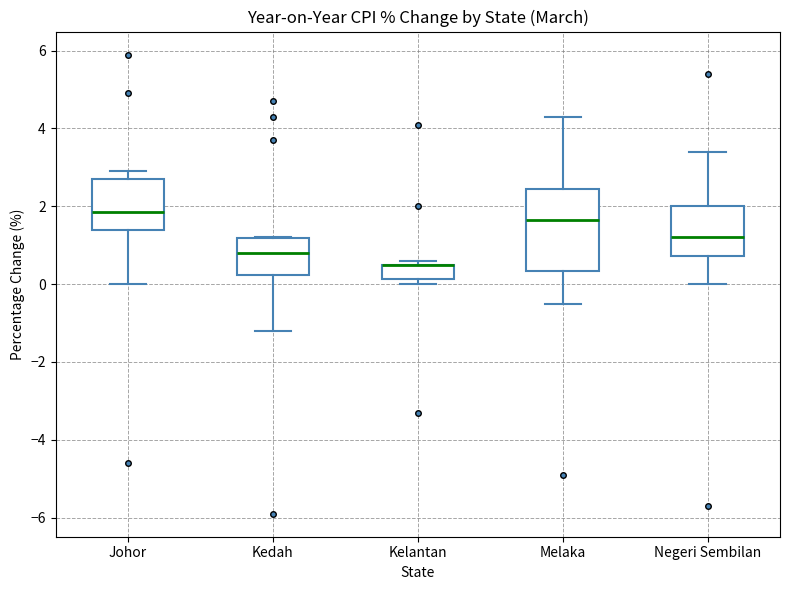

Reading left to right, transcribe this box plot: for each box, give where its median line is, the range the box spans, and where its two whiskers end, as read against the y-axis. The values are not printed on the chart, so give them approximately, as read against the axis.

Johor: median 1.8, box 1.4 to 2.8, whiskers 0.0 to 3.0
Kedah: median 0.8, box 0.2 to 1.2, whiskers -1.2 to 1.2
Kelantan: median 0.6 (drawn on the box's upper edge), box 0.2 to 0.6, whiskers 0.0 to 0.6 (just above the box's upper edge)
Melaka: median 1.6, box 0.4 to 2.4, whiskers -0.4 to 4.4
Negeri Sembilan: median 1.2, box 0.8 to 2.0, whiskers 0.0 to 3.4